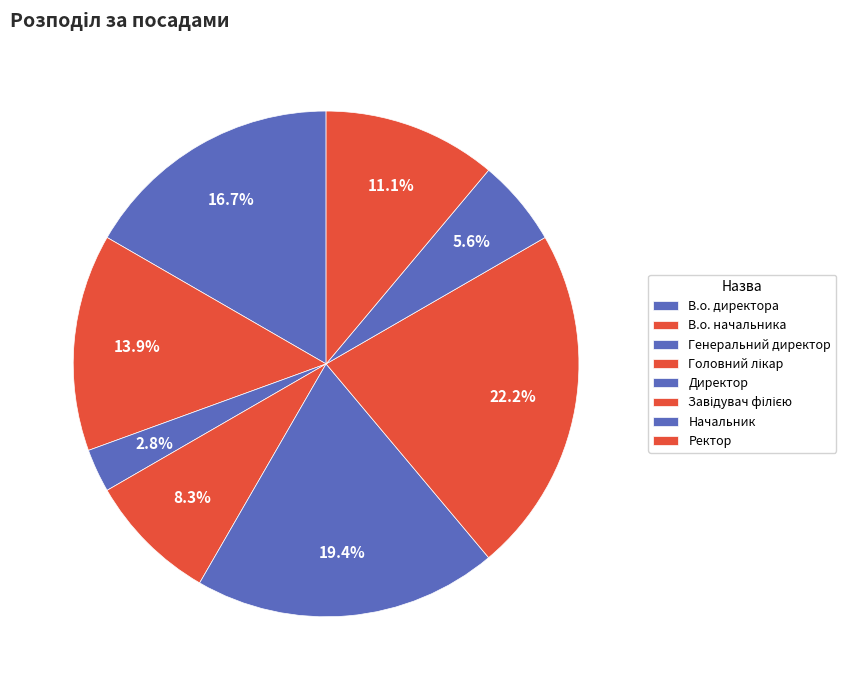

Is there any slice that represents more than half of the pie?

No